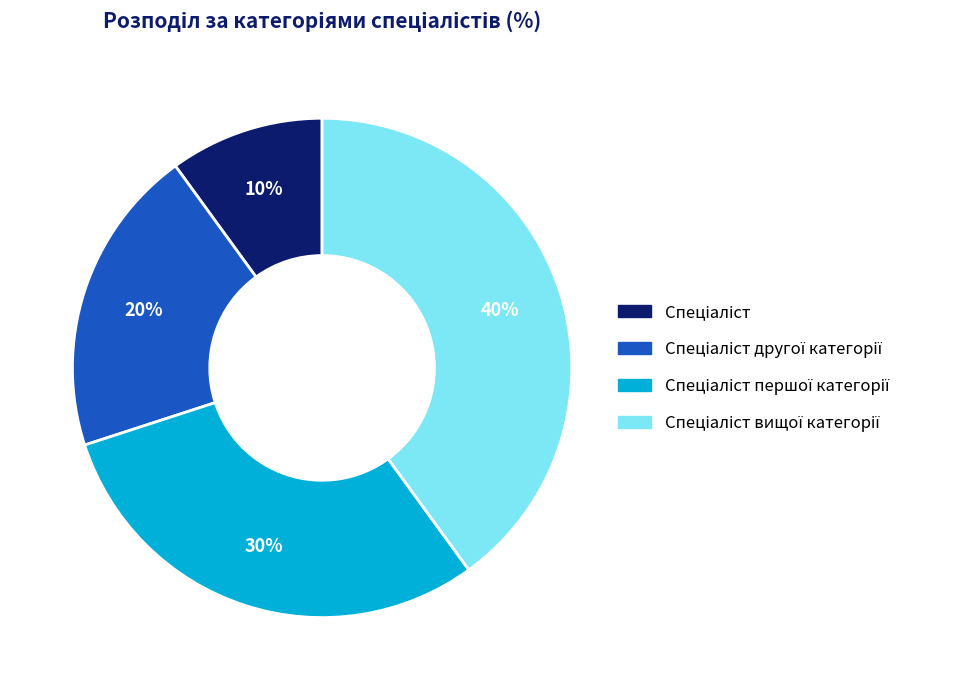

To the nearest percent, what is the average slice percentage?

25%